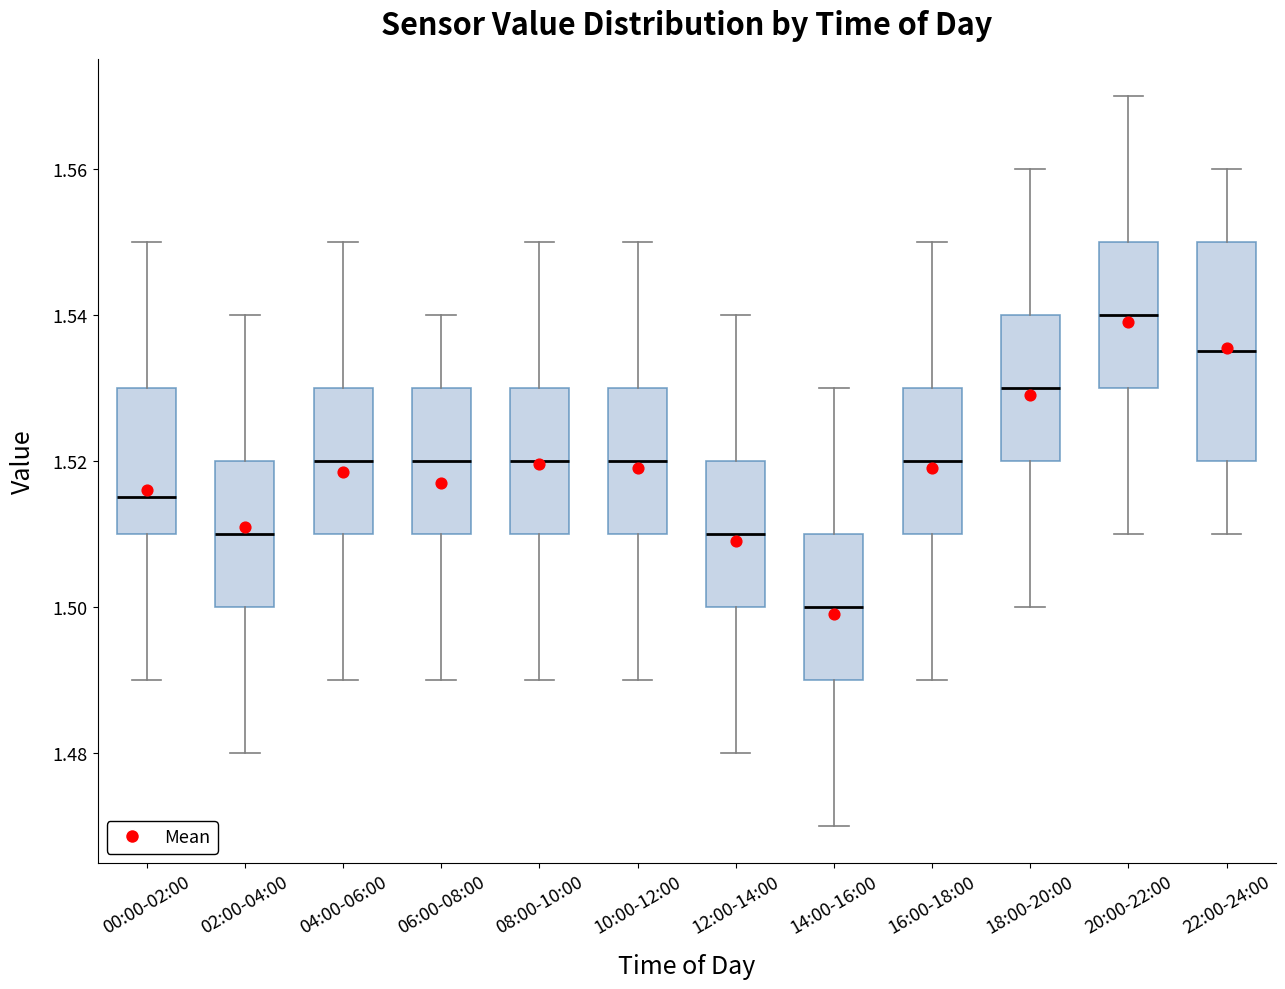

Reading left to right, transcribe this box plot: for each box, give where its median line is, the range the box spans, and where its two whiskers end, as read against the y-axis. The values are not printed on the chart, so give them approximately, as read against the axis.

00:00-02:00: median 1.516, box 1.510 to 1.530, whiskers 1.490 to 1.550
02:00-04:00: median 1.510, box 1.500 to 1.520, whiskers 1.480 to 1.540
04:00-06:00: median 1.520, box 1.510 to 1.530, whiskers 1.490 to 1.550
06:00-08:00: median 1.520, box 1.510 to 1.530, whiskers 1.490 to 1.540
08:00-10:00: median 1.520, box 1.510 to 1.530, whiskers 1.490 to 1.550
10:00-12:00: median 1.520, box 1.510 to 1.530, whiskers 1.490 to 1.550
12:00-14:00: median 1.510, box 1.500 to 1.520, whiskers 1.480 to 1.540
14:00-16:00: median 1.500, box 1.490 to 1.510, whiskers 1.470 to 1.530
16:00-18:00: median 1.520, box 1.510 to 1.530, whiskers 1.490 to 1.550
18:00-20:00: median 1.530, box 1.520 to 1.540, whiskers 1.500 to 1.560
20:00-22:00: median 1.540, box 1.530 to 1.550, whiskers 1.510 to 1.570
22:00-24:00: median 1.536, box 1.520 to 1.550, whiskers 1.510 to 1.560